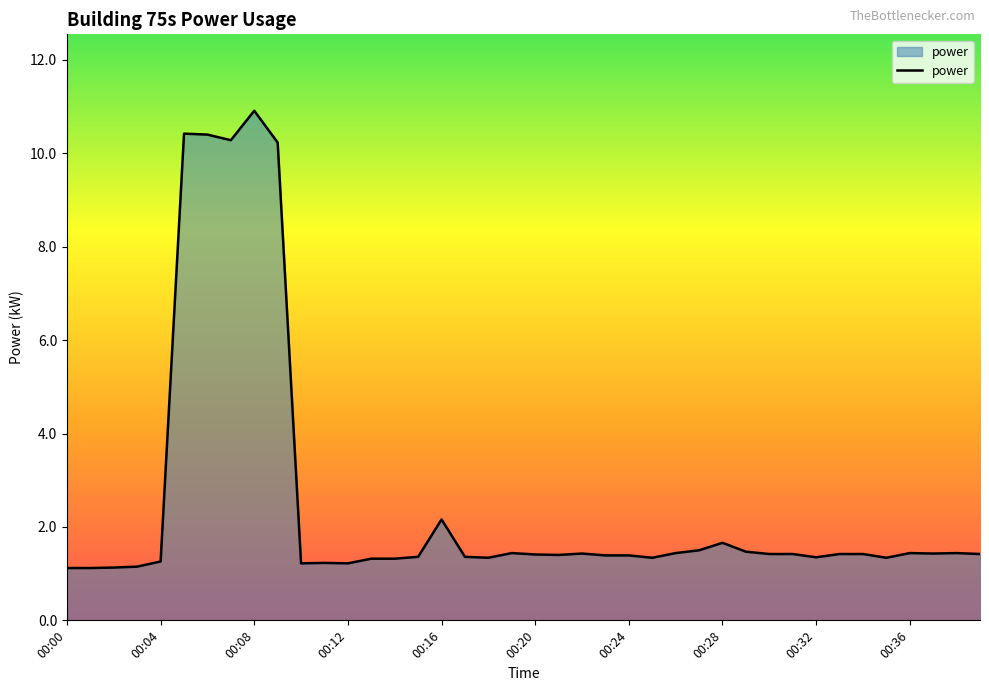

What is the difference between the maximum and minimum values?

9.8